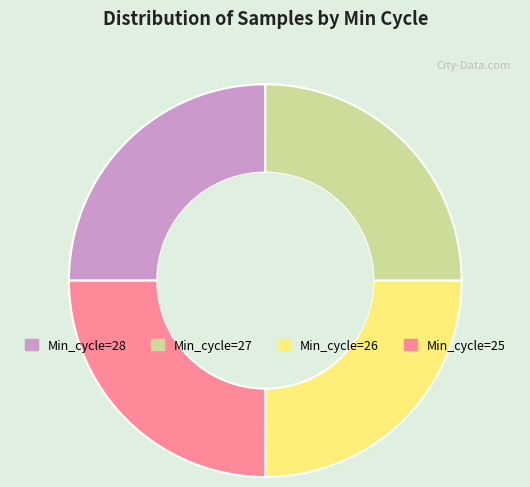

Is it true that Min_cycle=27 is 11% of the pie?

False